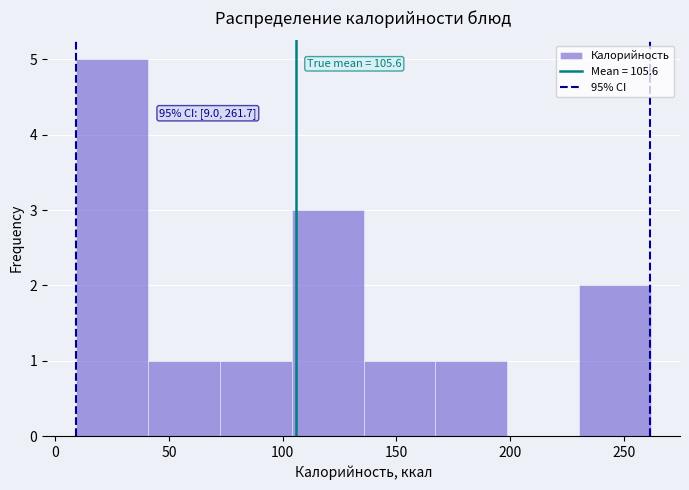

Which range on the x-axis has the tallest bar?

10 to 40